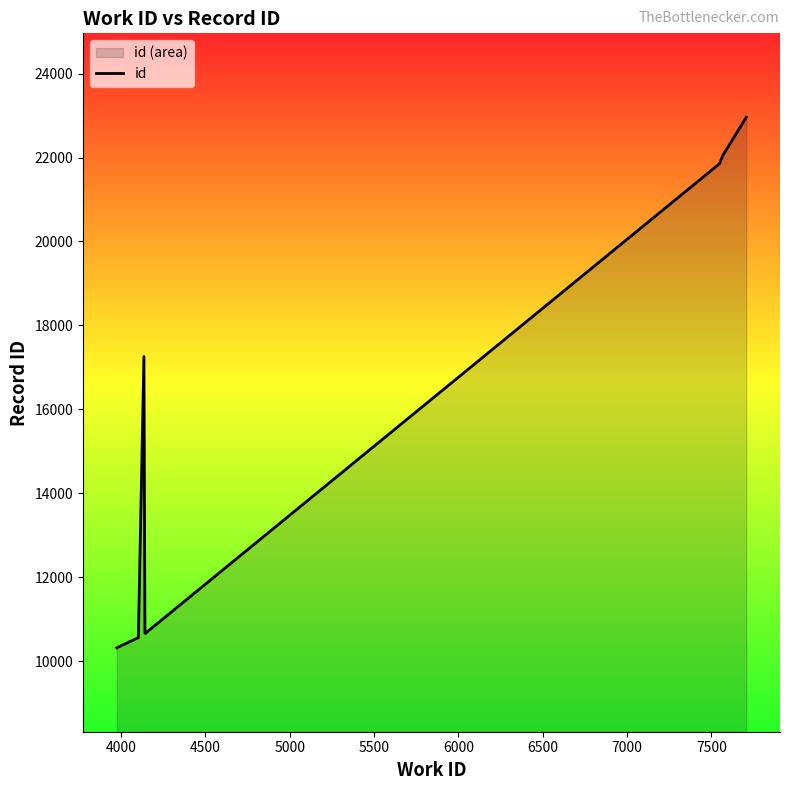

What is the difference between the maximum and minimum values?

12645